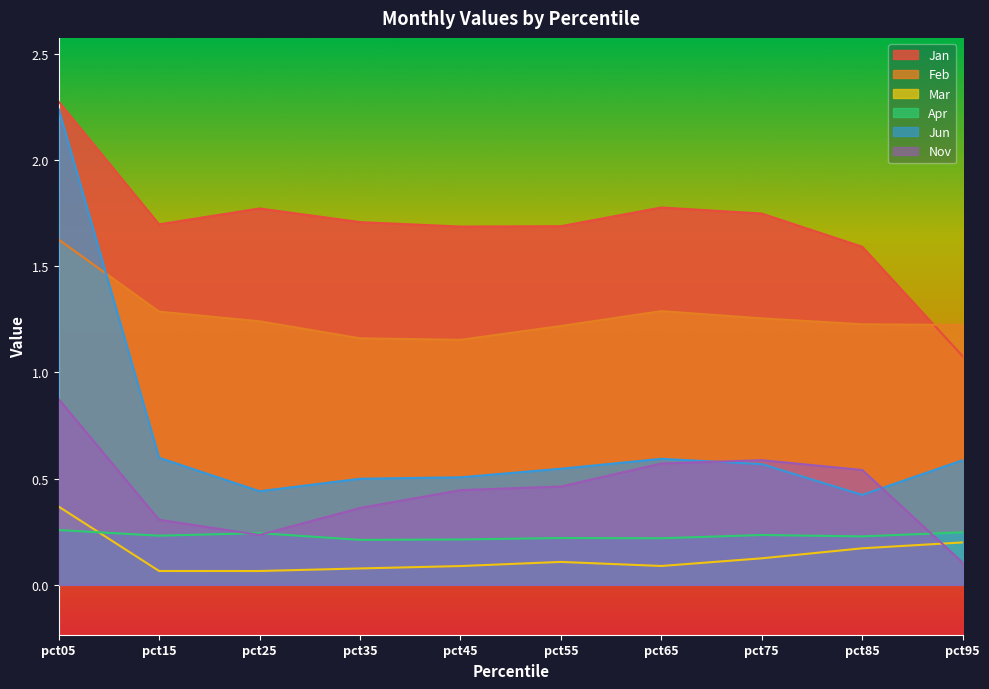

True or false: Nov and Jun cross at least once.

True